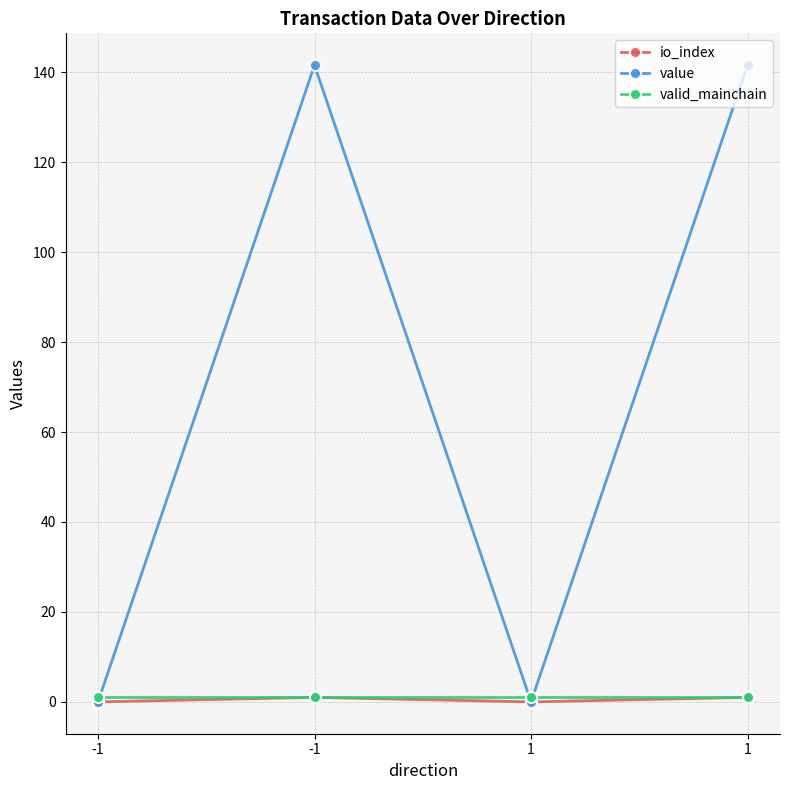

Reading left to right, transcribe all the data shown in this chart.

io_index: -1=0.0	-1=1.0	1=0.0	1=1.0
value: -1=0.0	-1=141.6	1=0.0	1=141.6
valid_mainchain: -1=1.0	-1=1.0	1=1.0	1=1.0